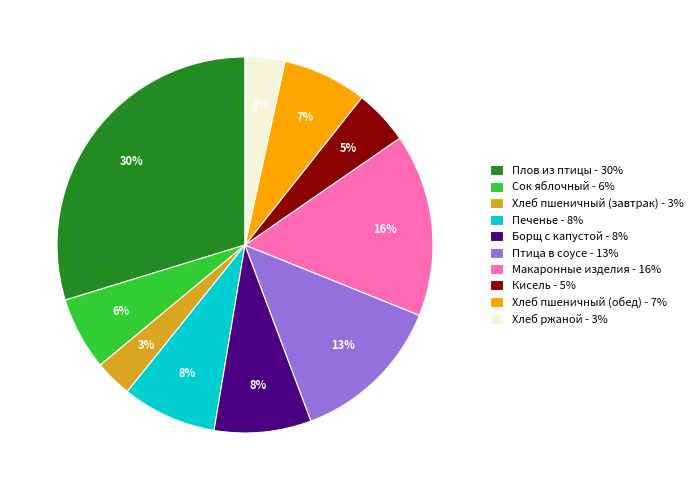

Is there any slice that represents more than half of the pie?

No